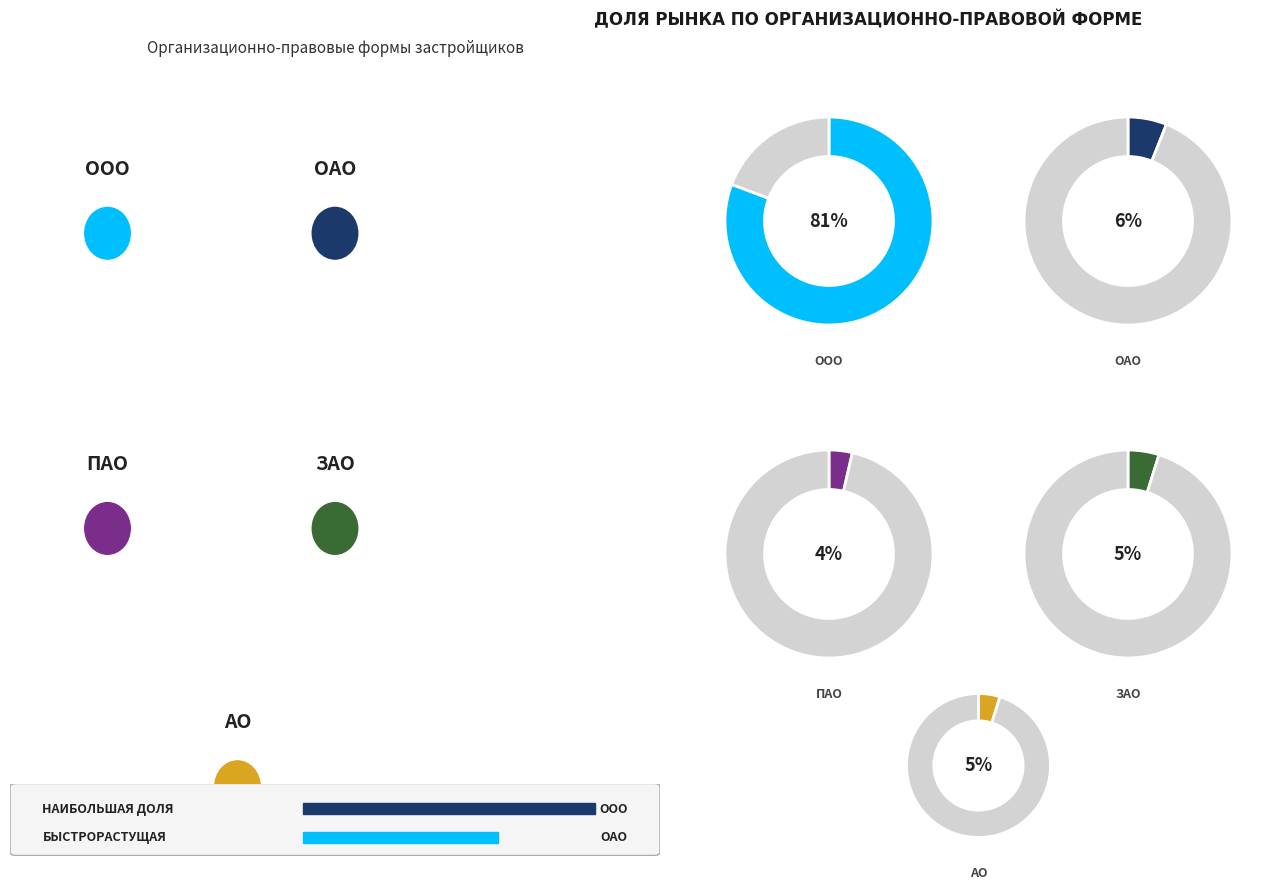

To the nearest percent, what is the difference between the largest and smallest slice percentages?

77%